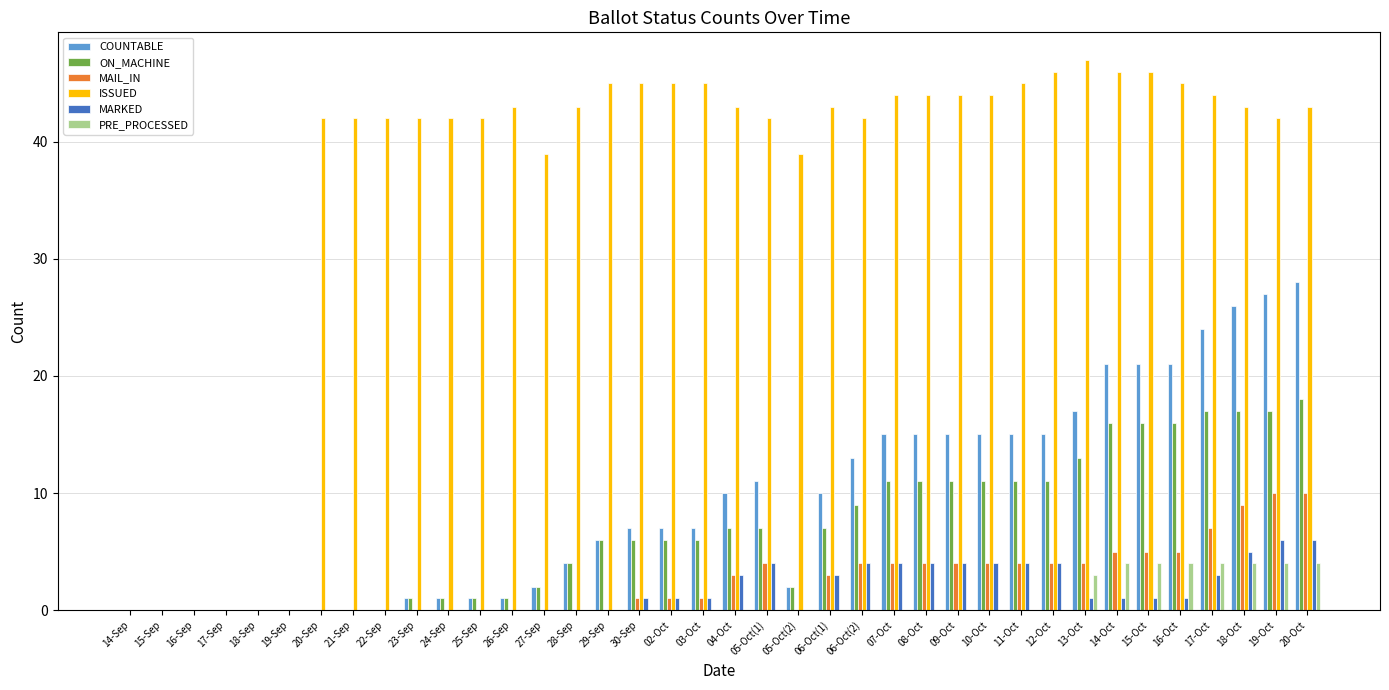

How many distinct data groups are displayed?

6